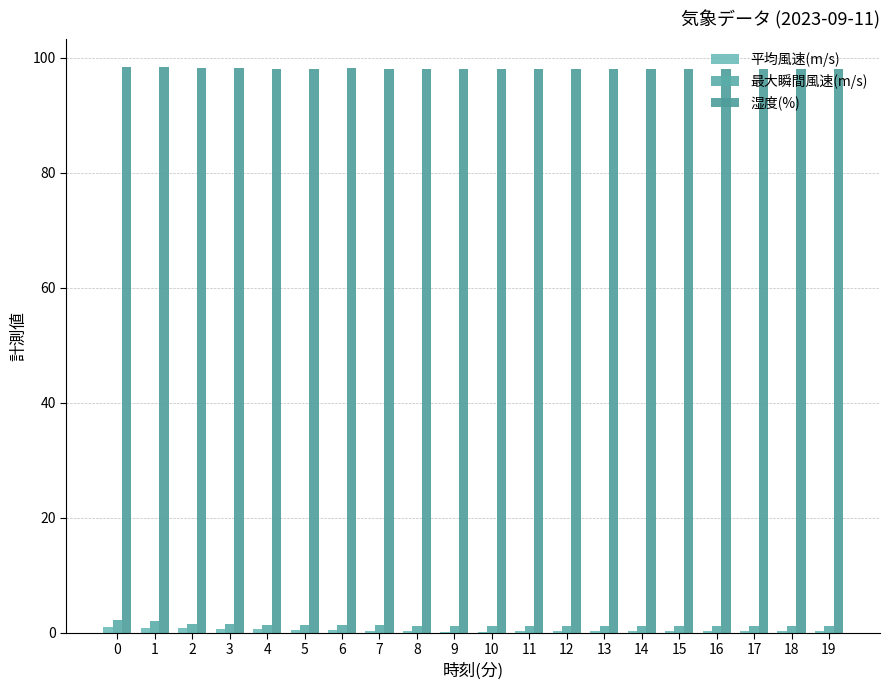

How many distinct data groups are displayed?

3